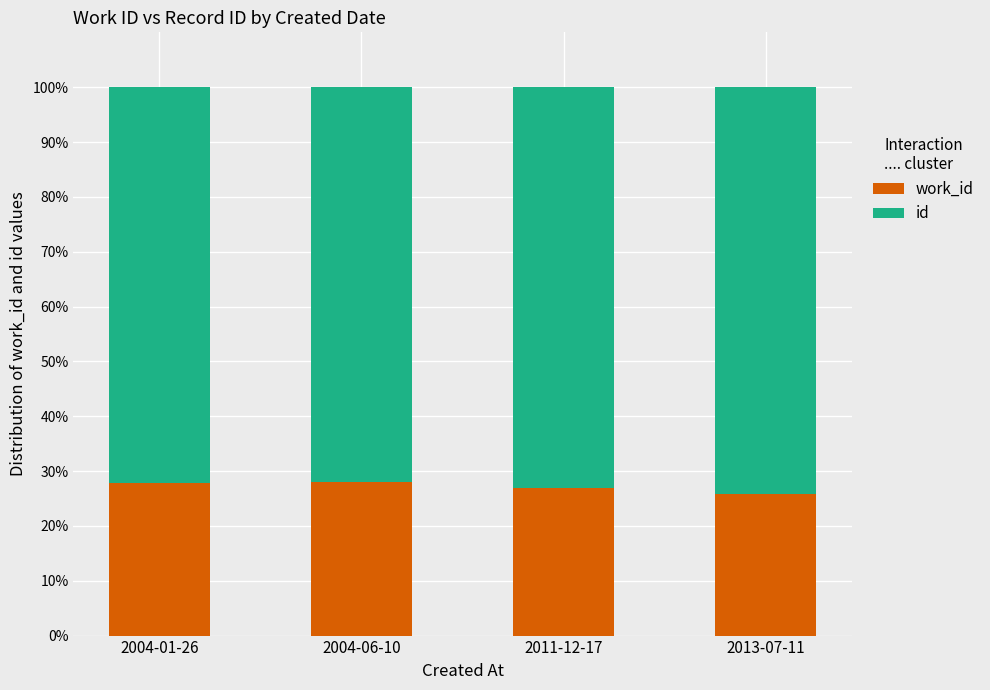

What is the total value across all series at 2013-07-11?

100.0